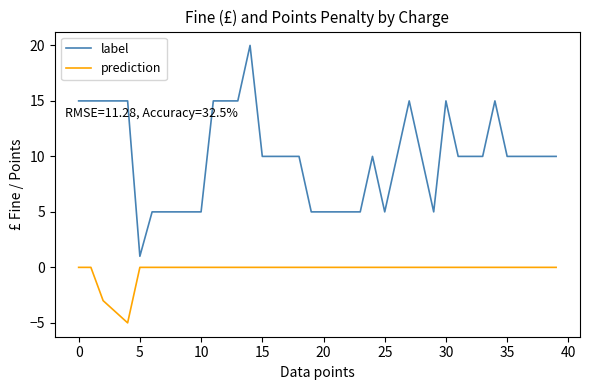

True or false: prediction and label cross at least once.

False